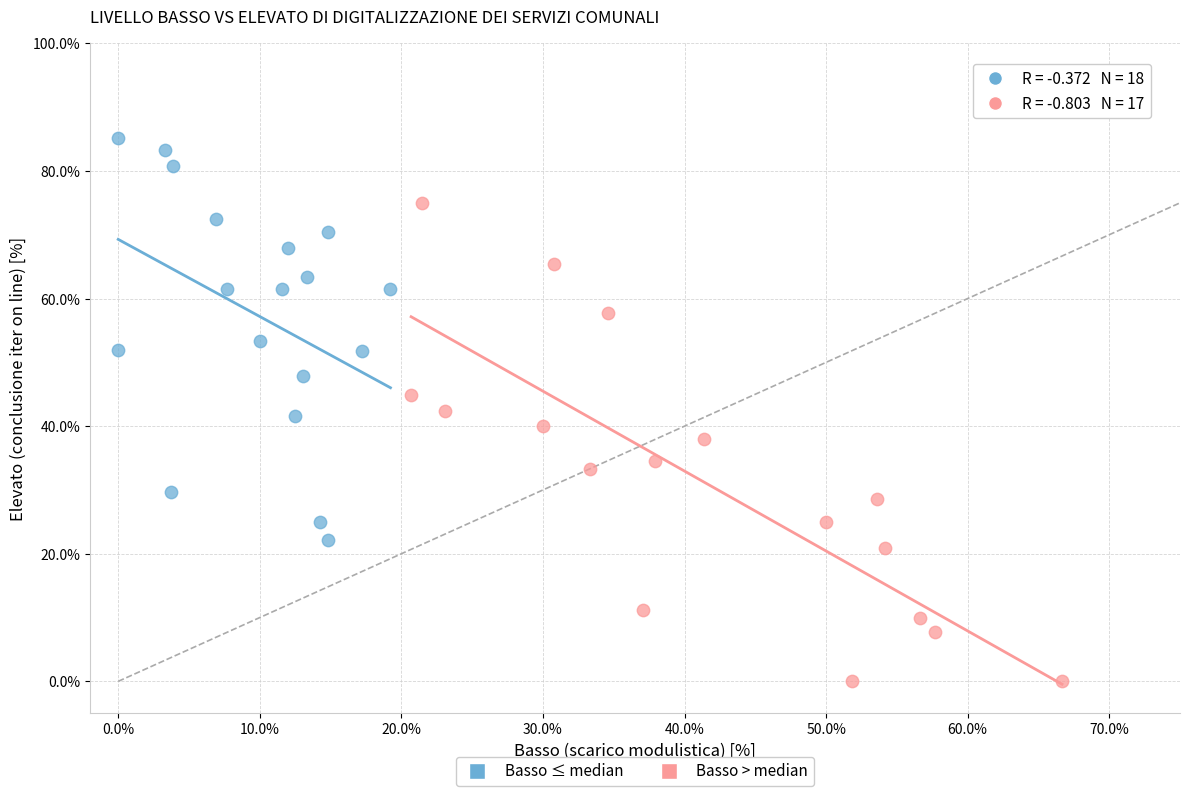

Which series contains the highest Y value?

Basso ≤ median